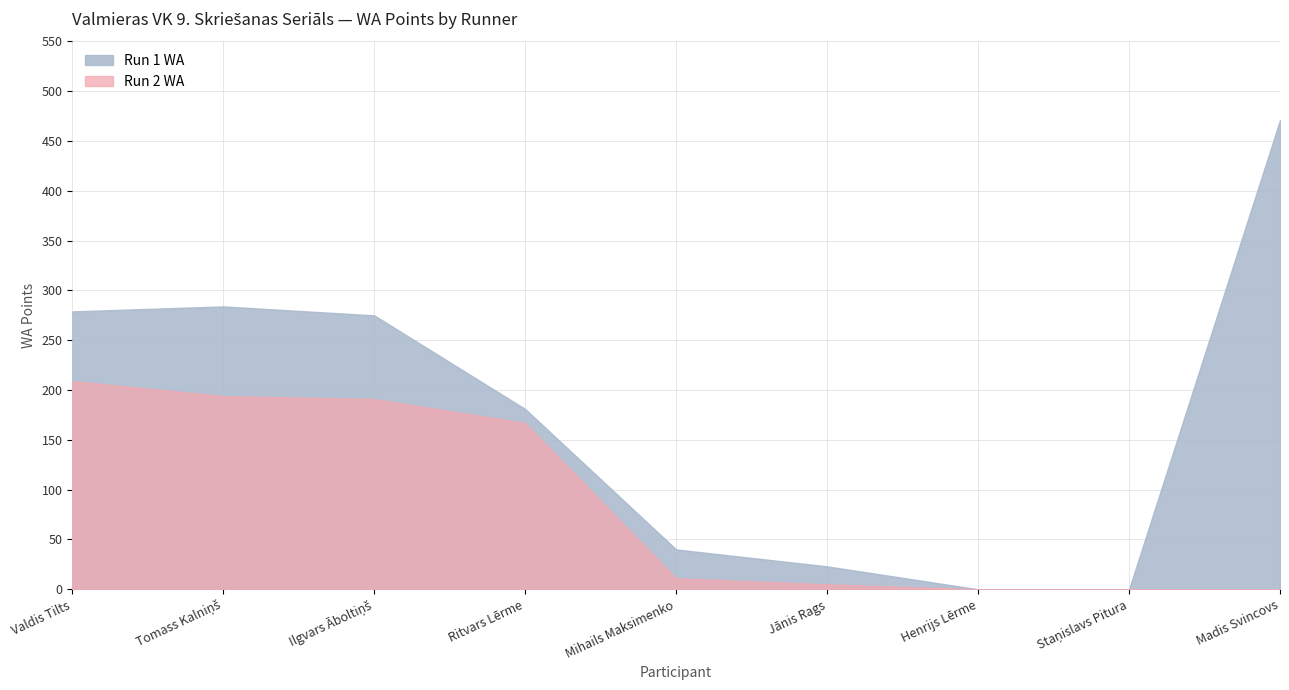

What is the difference between the maximum and minimum values in the Run 2 WA series?

209